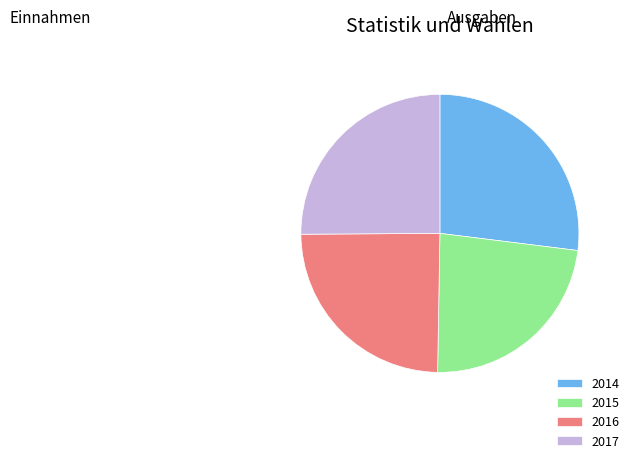

Is the sum of 2016 and 2014 greater than half?

Yes